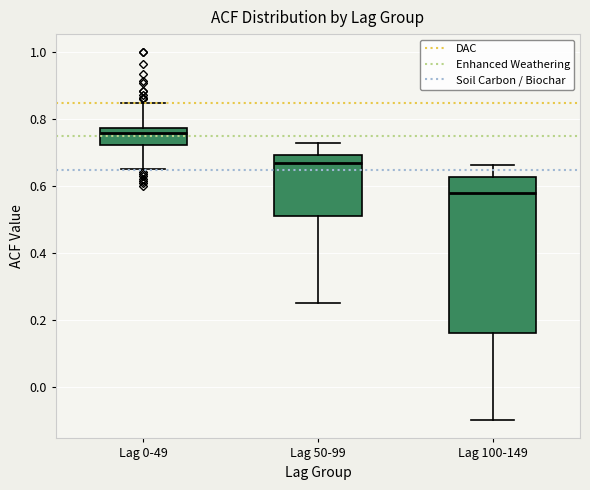

Which box's median line is the lowest?

Lag 100-149